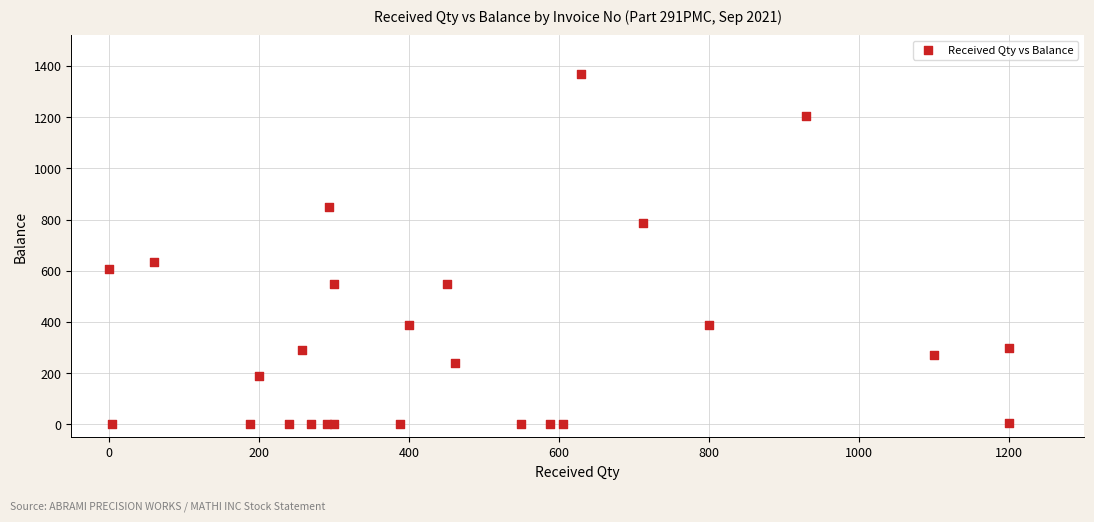

What Y value in the scatter plot is closest to 685?

636